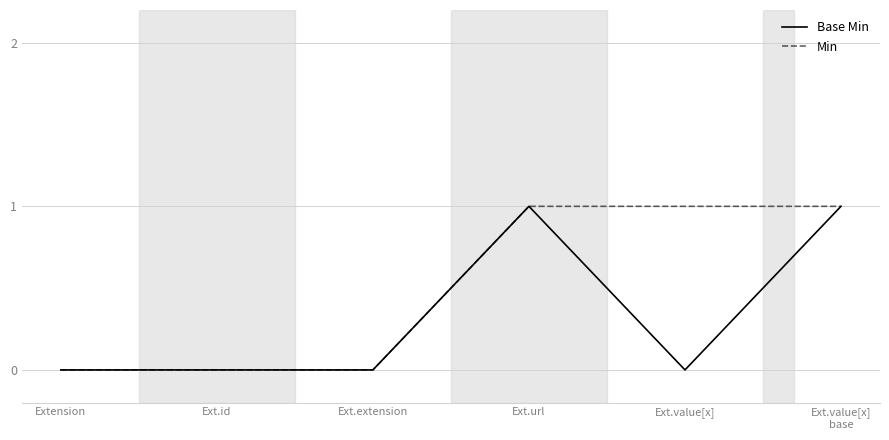

Does the chart have visible grid lines?

Yes